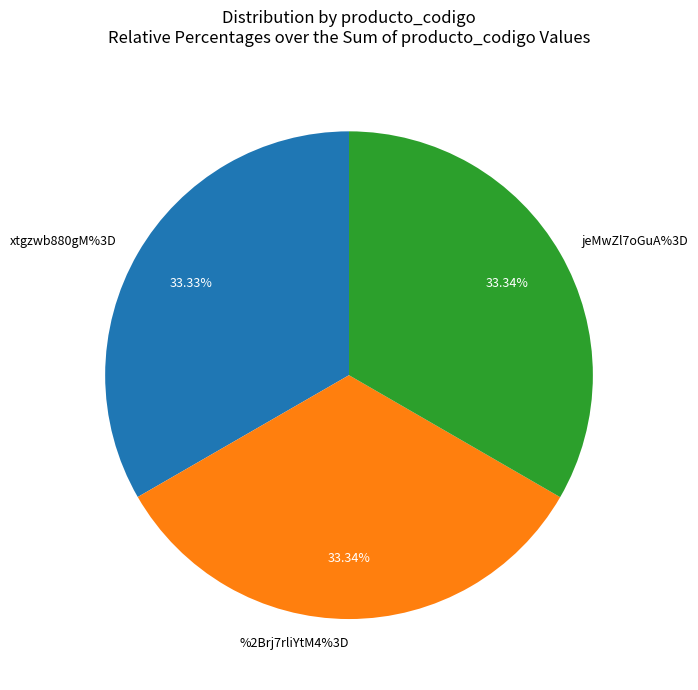

What percentage is the %2Brj7rliYtM4%3D slice, to the nearest percent?

33%